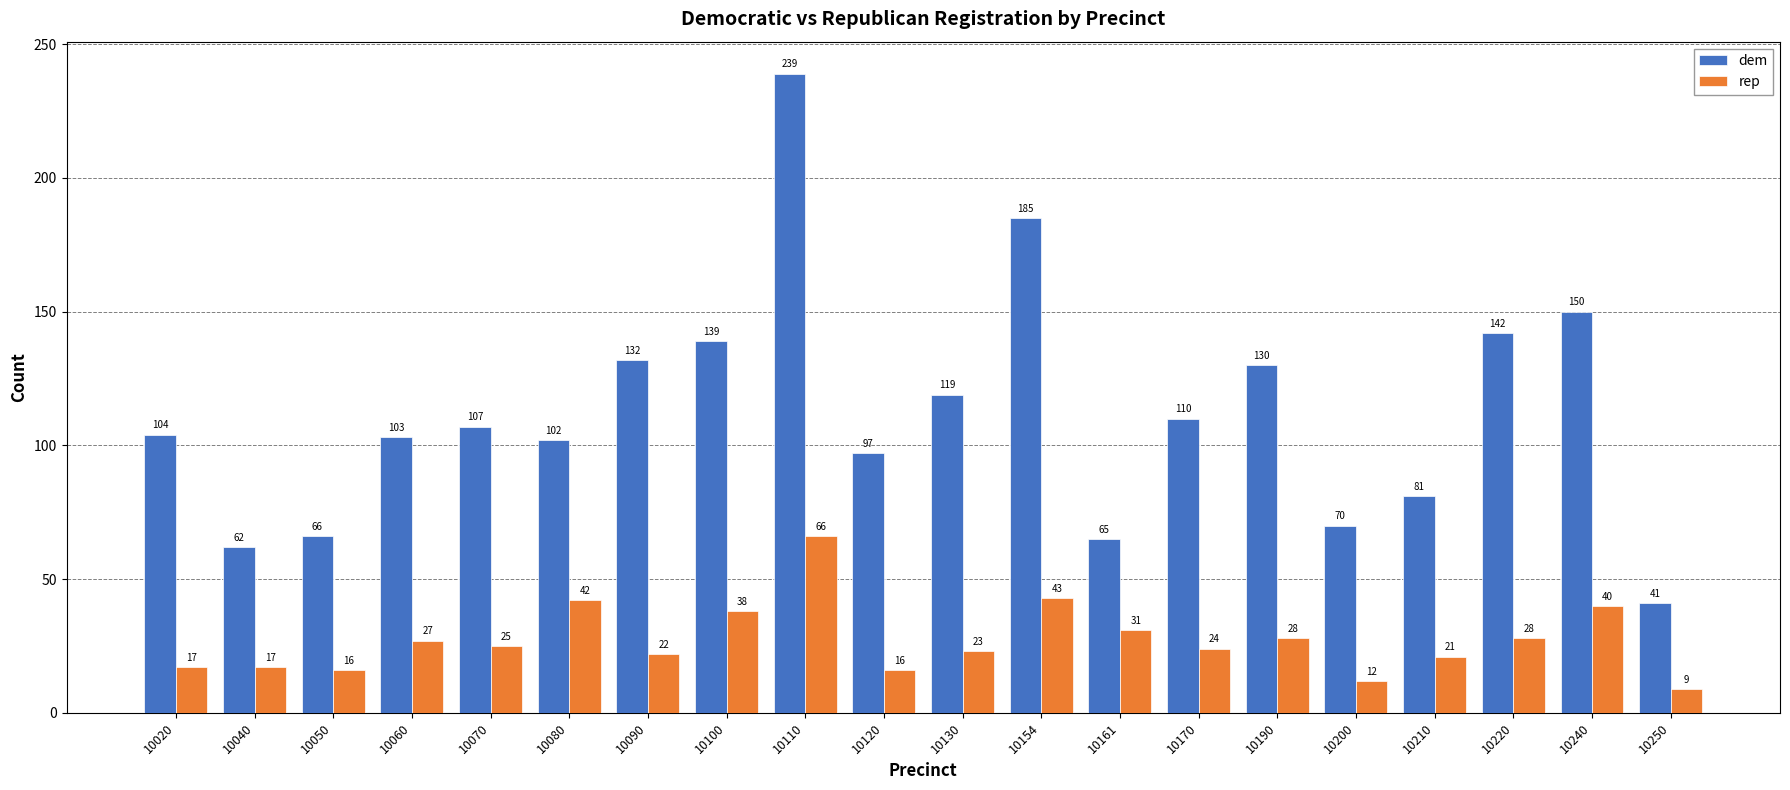

What is the lowest value of the rep series?

9